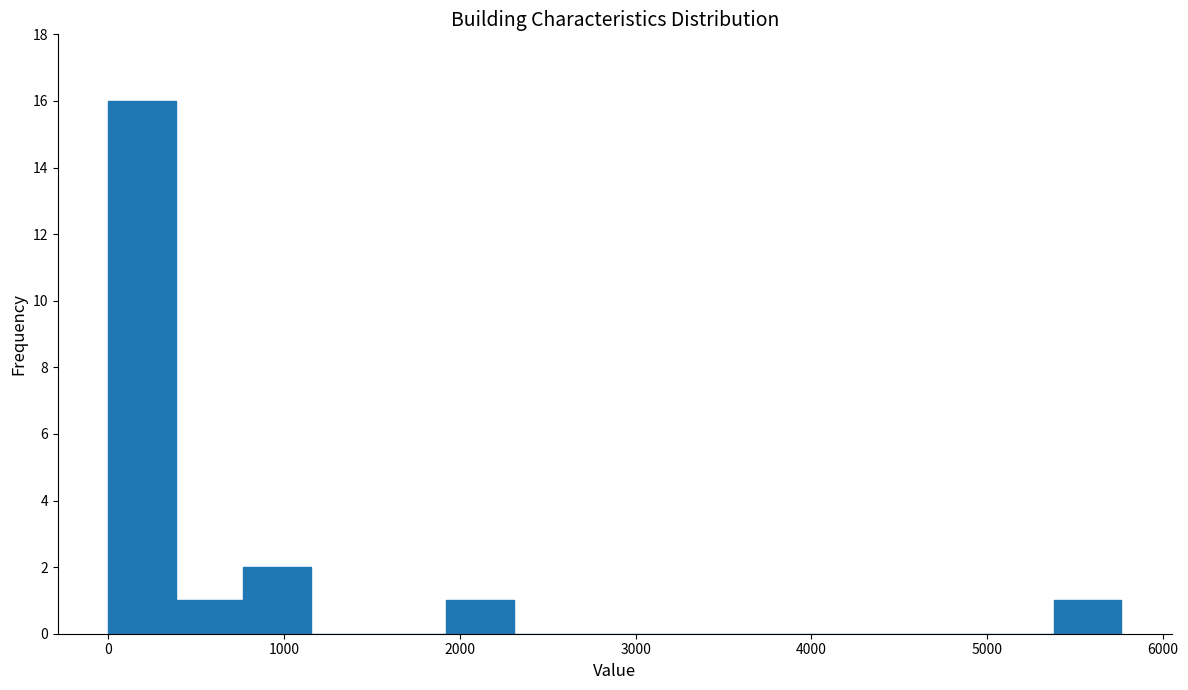

Read against the x-axis, roughly where is the centre of the tallest bar?

200